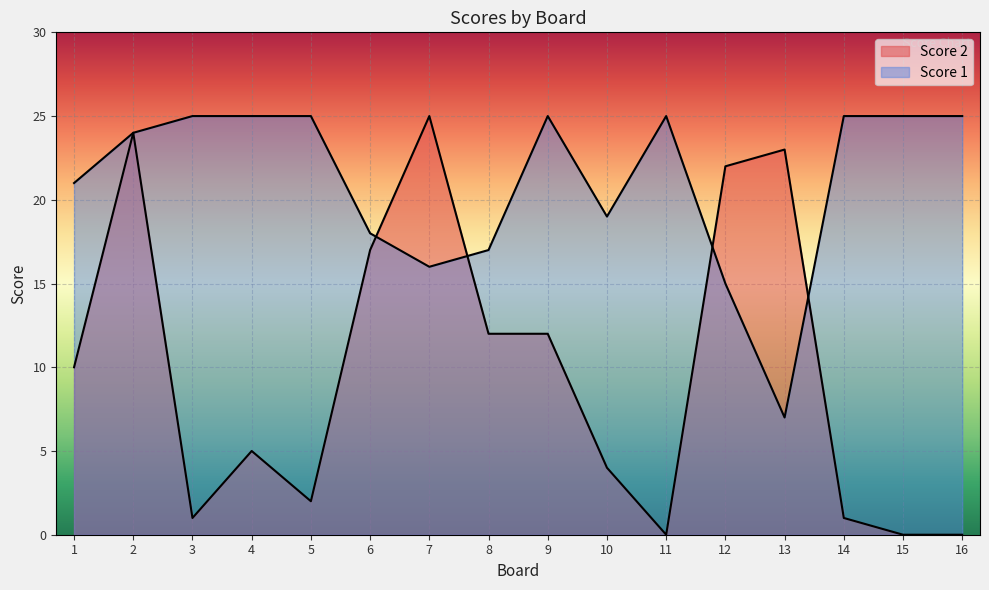

What is the difference between the Score 2 values at 4 and 11?

5